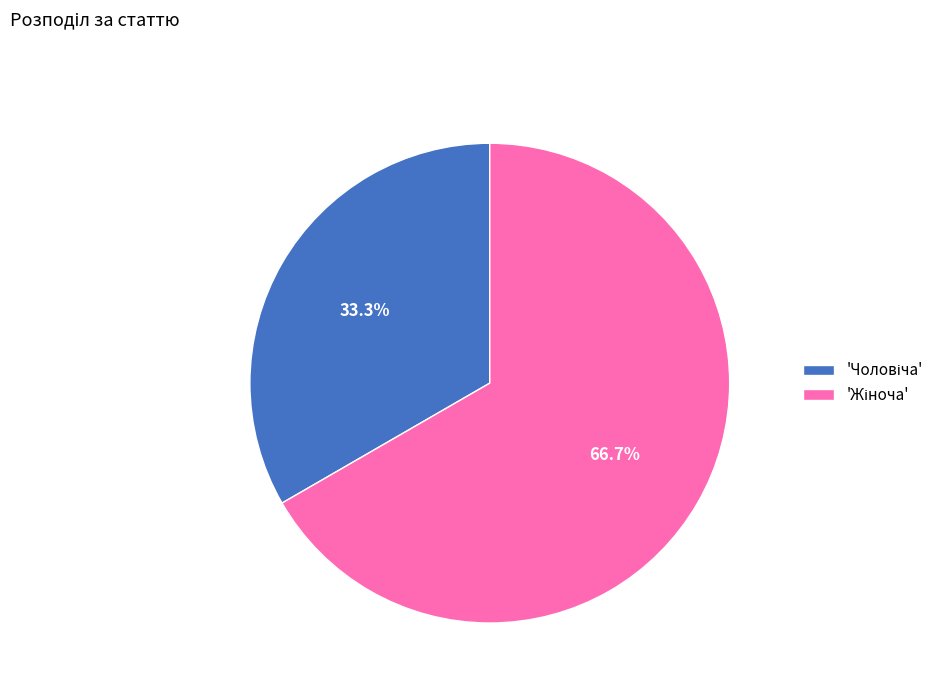

To the nearest percent, what is the average slice percentage?

50%